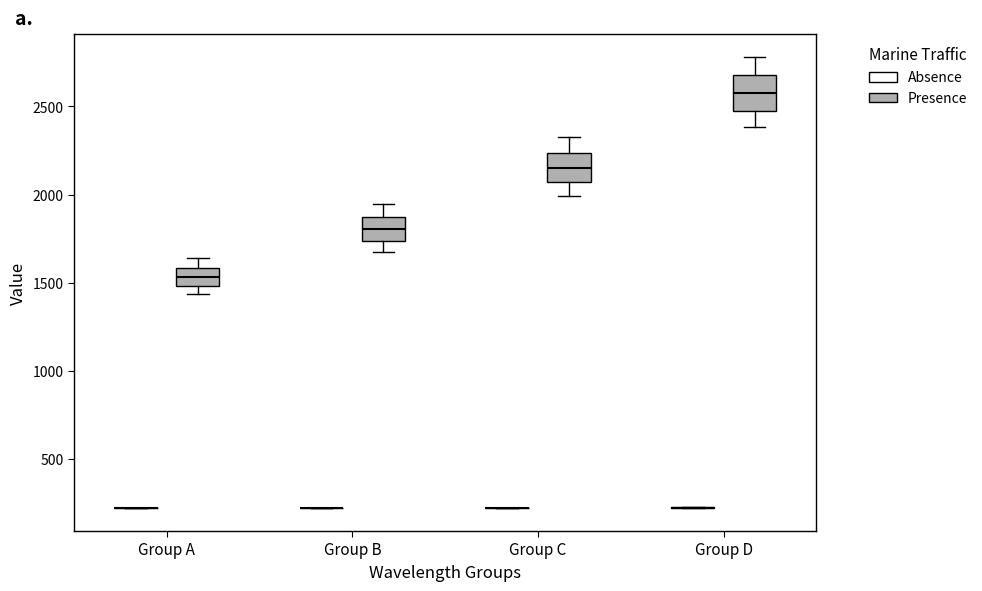

Reading left to right, transcribe this box plot: for each box, give where its median line is, the range the box spans, and where its two whiskers end, as read against the y-axis. The values are not printed on the chart, so give them approximately, as read against the axis.

Group A (Absence): box collapsed to a line at 200, whiskers 200 to 200
Group A (Presence): median 1550, box 1500 to 1600, whiskers 1450 to 1650
Group B (Absence): box collapsed to a line at 200, whiskers 200 to 200
Group B (Presence): median 1800, box 1750 to 1850, whiskers 1700 to 1950
Group C (Absence): box collapsed to a line at 200, whiskers 200 to 200
Group C (Presence): median 2150, box 2050 to 2250, whiskers 2000 to 2350
Group D (Absence): box collapsed to a line at 200, whiskers 200 to 200
Group D (Presence): median 2550, box 2500 to 2700, whiskers 2400 to 2800